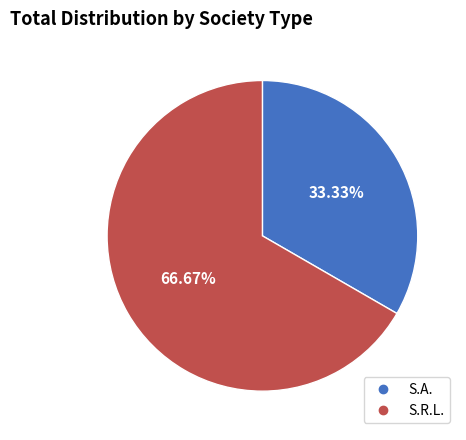

What portion of the pie excludes S.R.L.?

33.3%